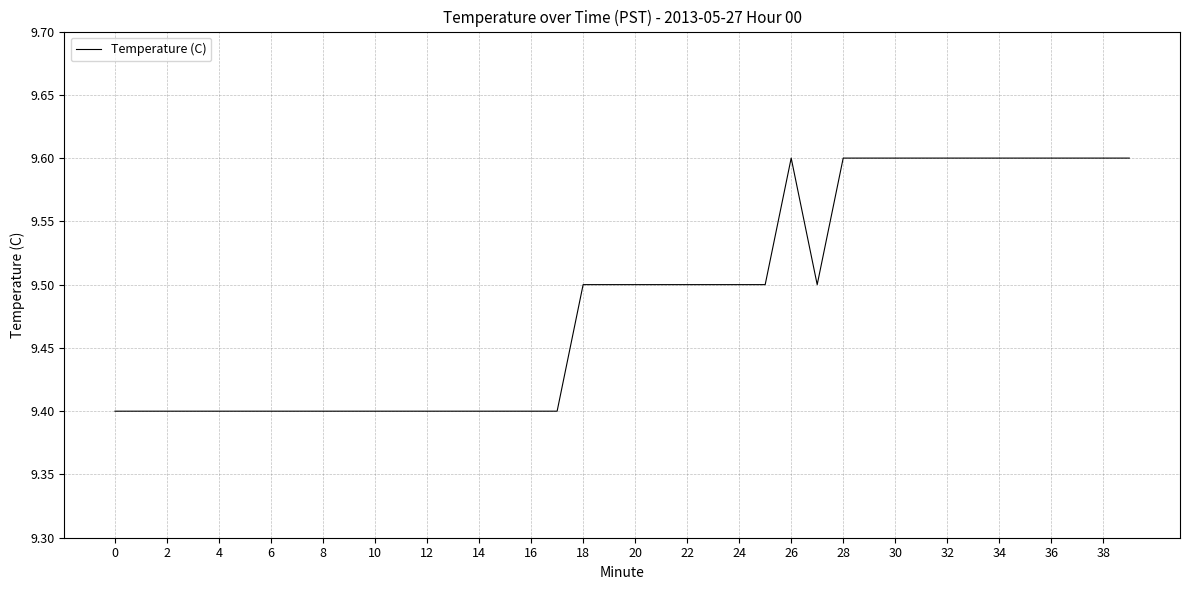

What is the minimum value shown in the chart?

9.4